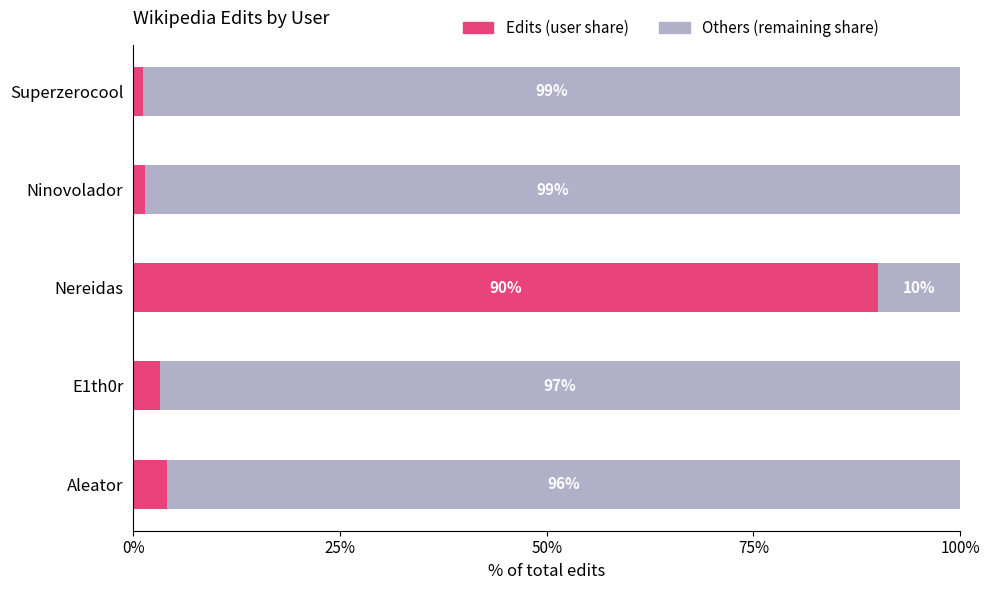

What is the total value across all series at Superzerocool?

100.0